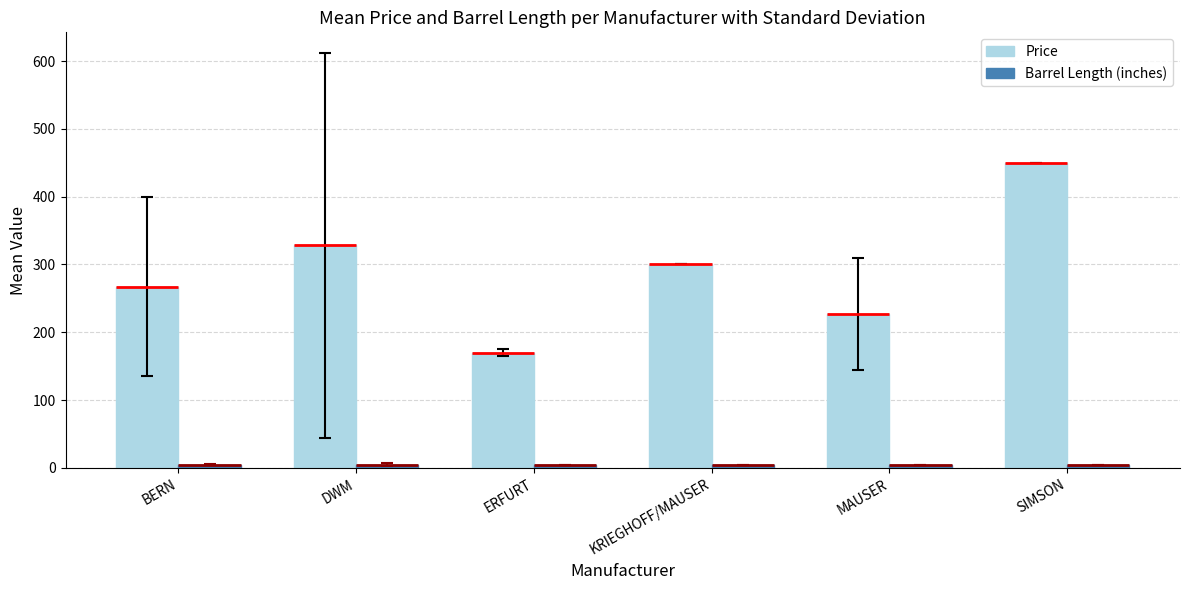

What position from the right is BERN?

6